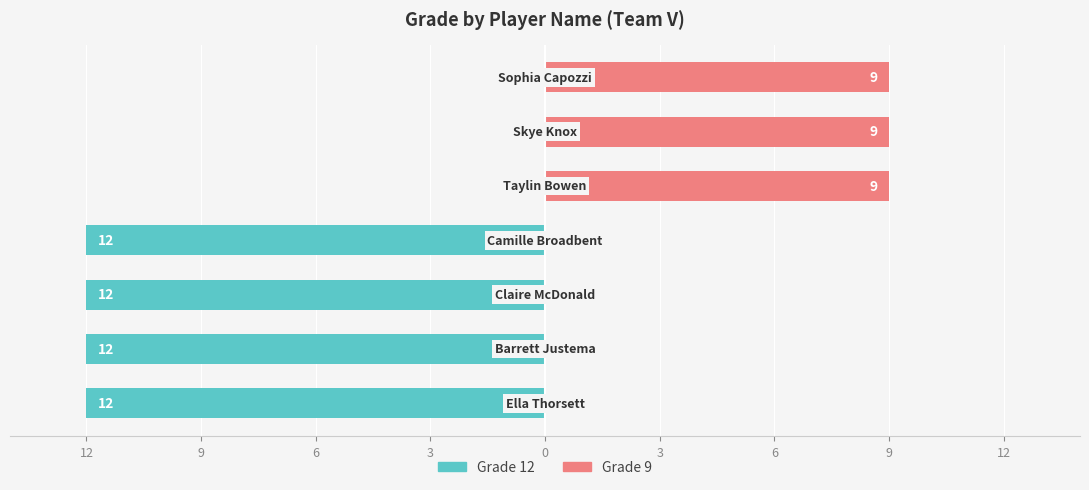

How many distinct data groups are displayed?

2